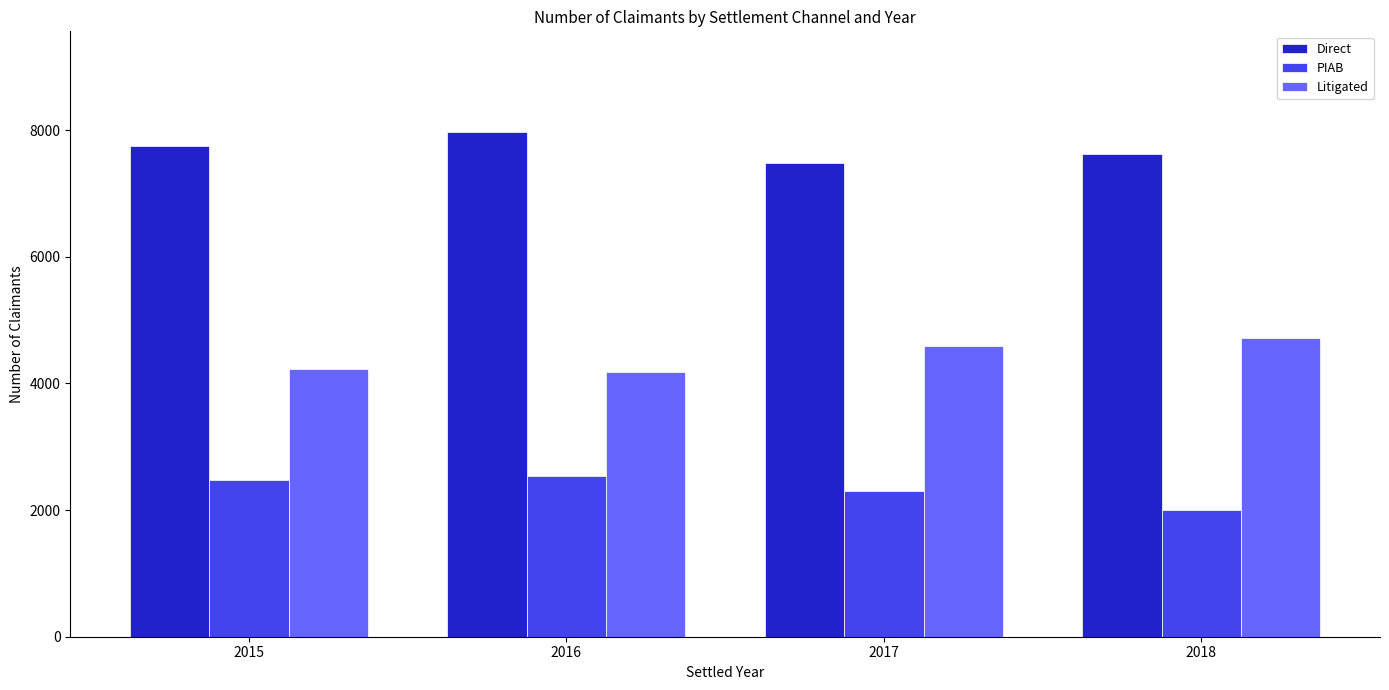

What is the difference between the maximum and minimum values in the Direct series?

486